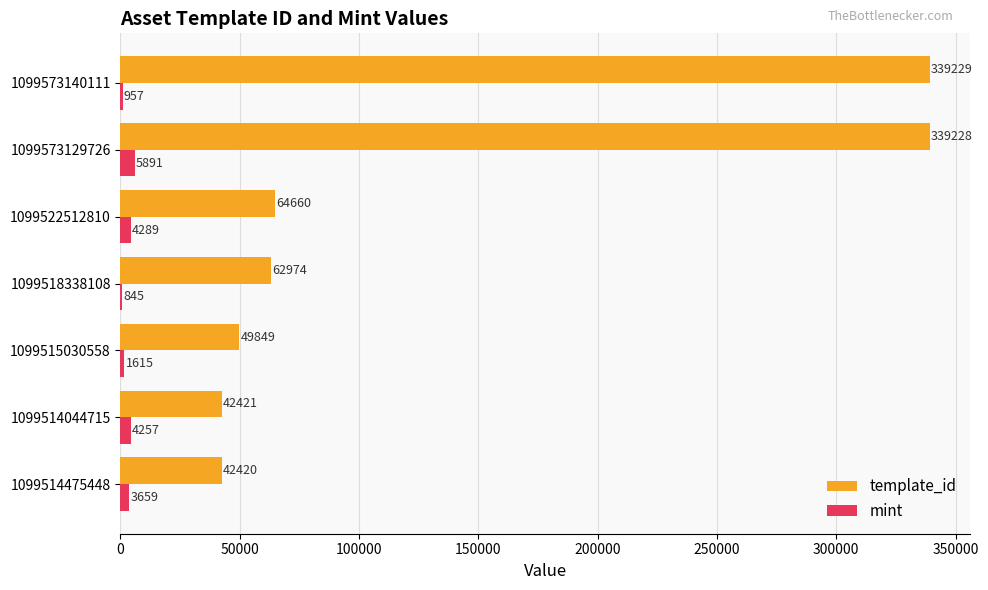

Is it true that mint equals 5891 at 1099573129726?

True